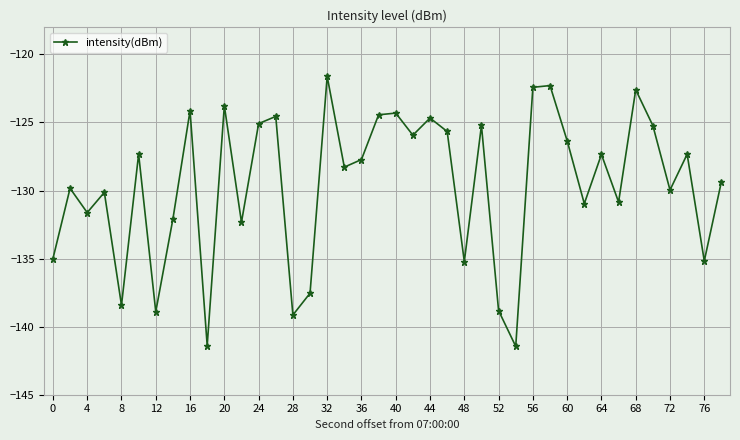

How many lines are shown in the chart?

1